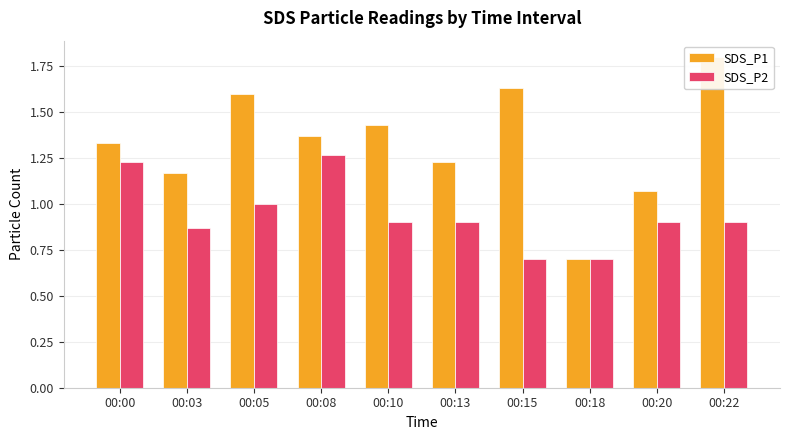

Which category has the highest value across all series?

00:22